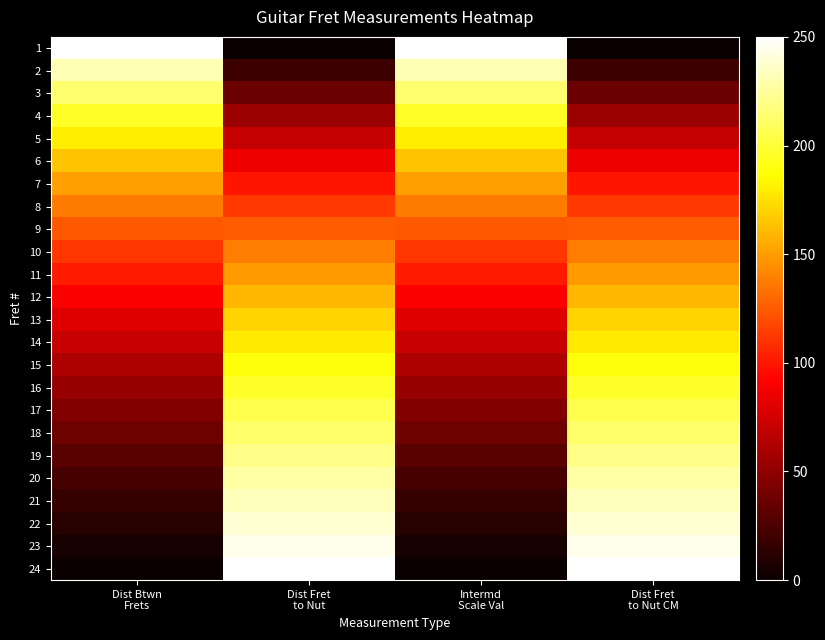

Between Dist Btwn
Frets and Dist Fret
to Nut CM, which is larger?

Dist Btwn
Frets